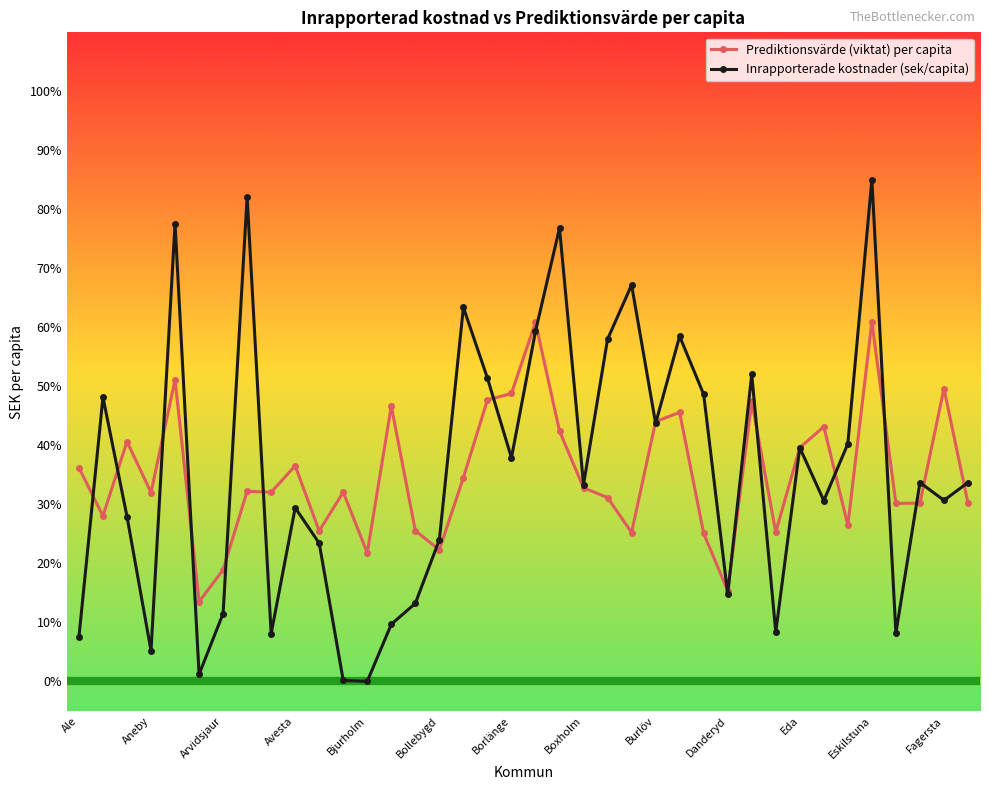

How many interior local valleys does the Inrapporterade kostnader (sek/capita) series have?

12